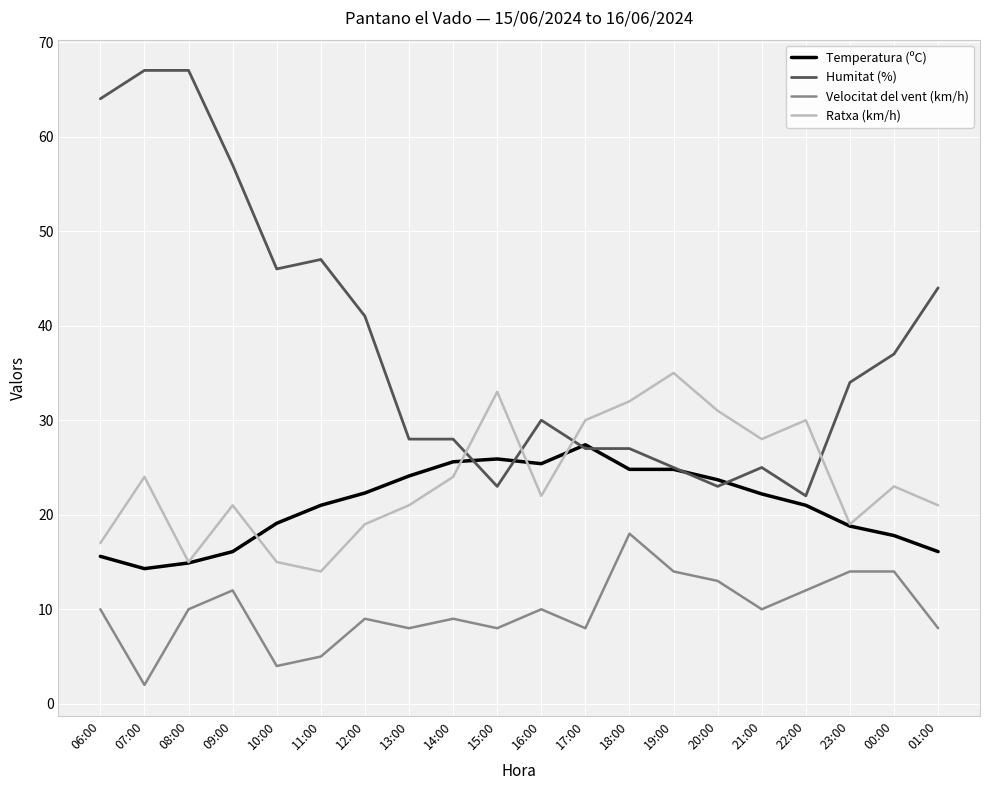

Where is the first local maximum for Ratxa (km/h)?

07:00